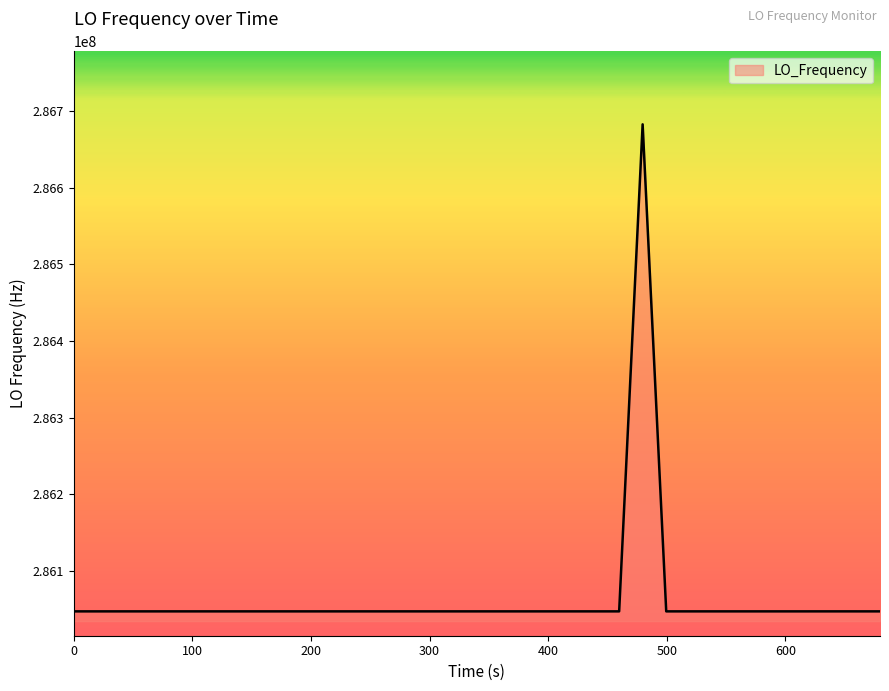

How many values are below 286046999?

13